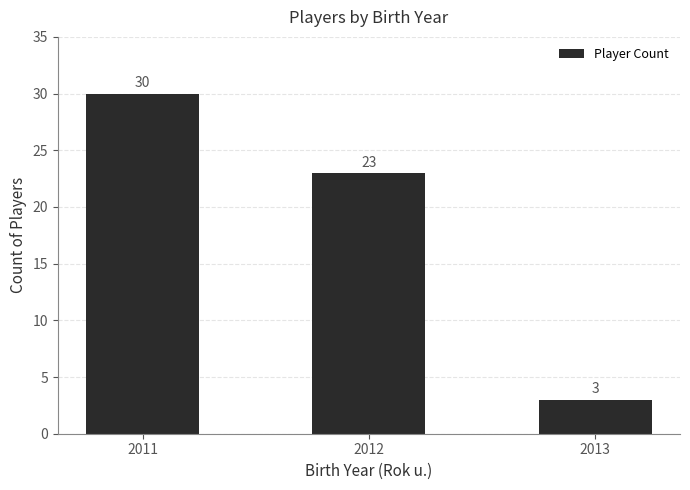

True or false: the data shows 7 at 2012.

False